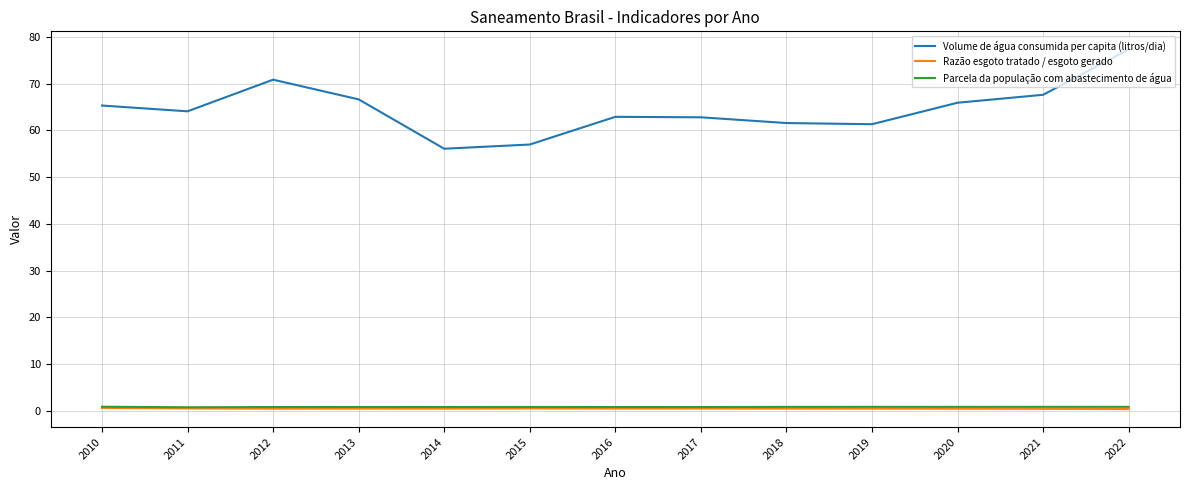

How many distinct data groups are displayed?

3